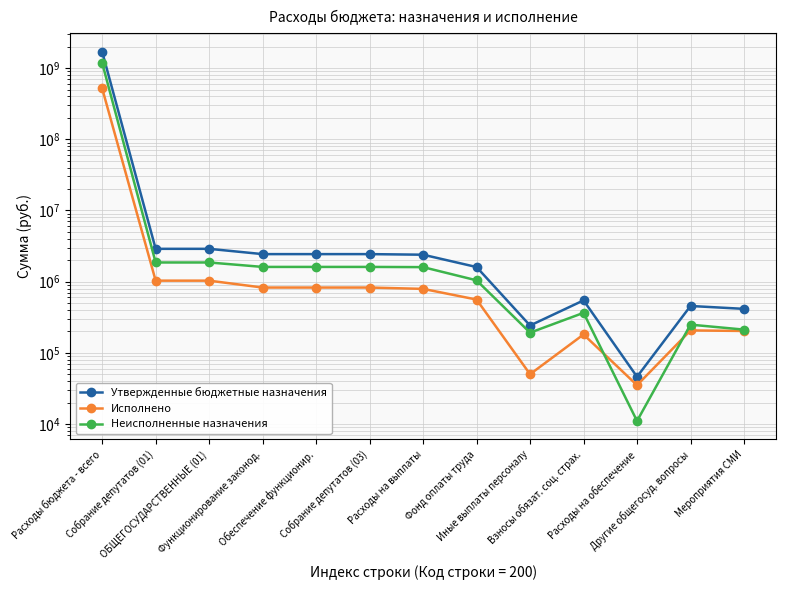

True or false: Утвержденные бюджетные назначения has a value of 46001.0 at Расходы на обеспечение.

True